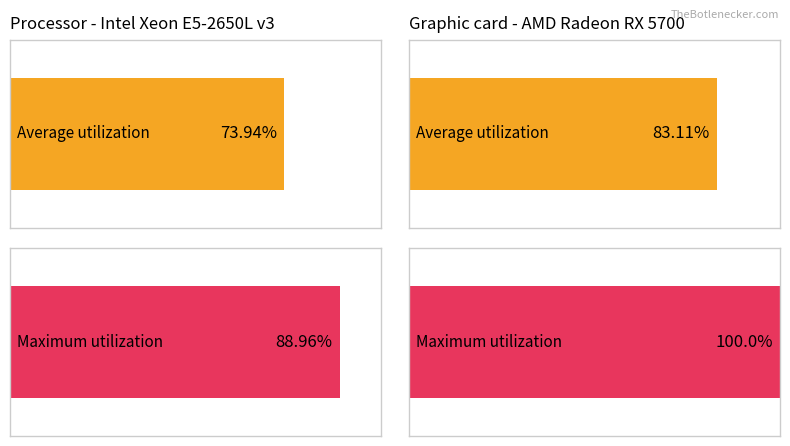

Are the bars grouped side by side (vs. stacked)?

Yes